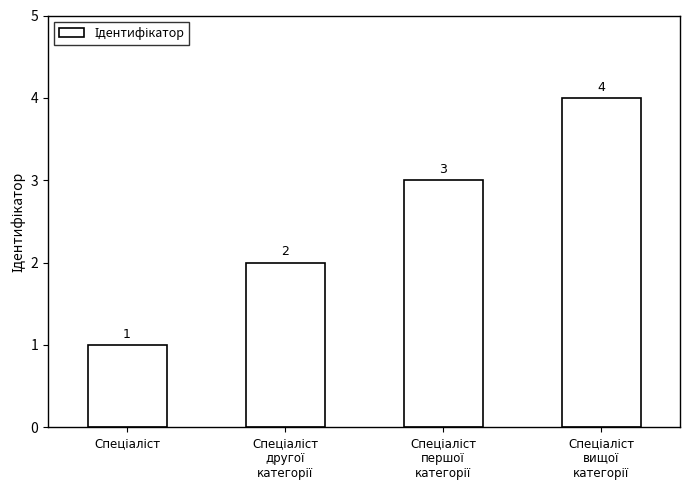

How many values are between 2 and 4?

3